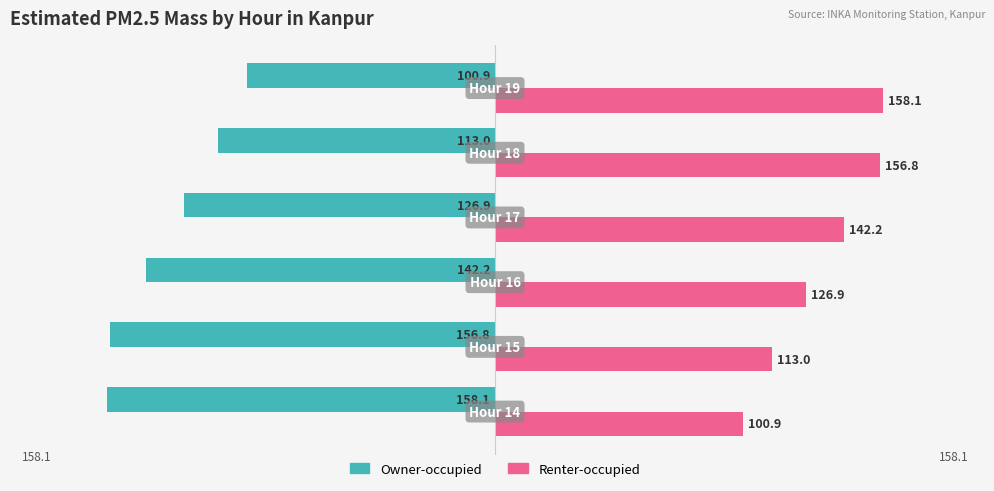

Rank the series by their maximum value, from lowest to highest.

Owner-occupied, Renter-occupied